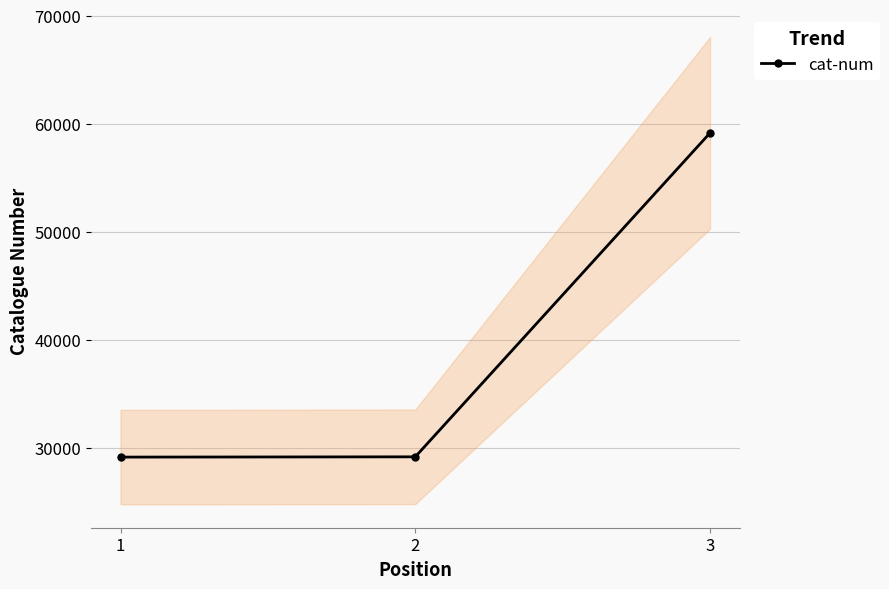

Does the chart display data point markers on the line(s)?

Yes